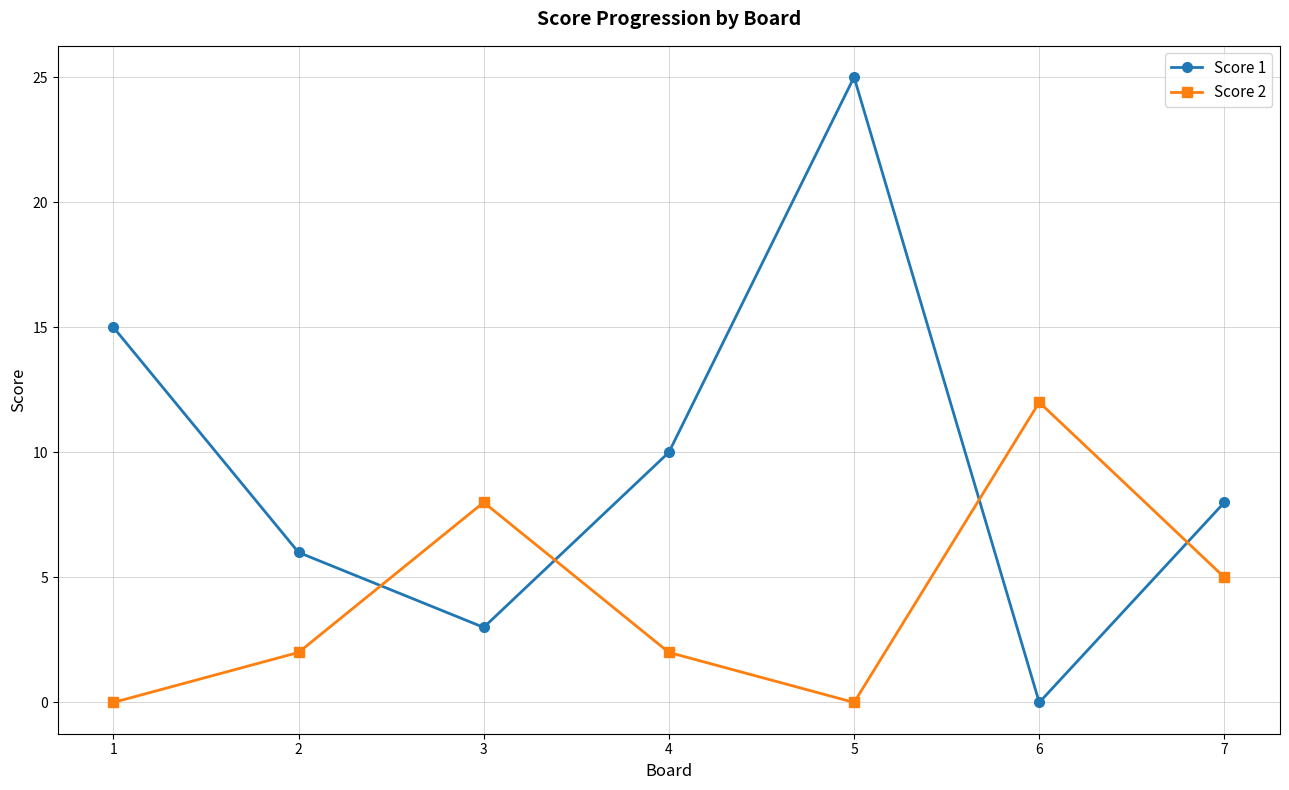

True or false: Score 1 has a value of -12 at 6.

False